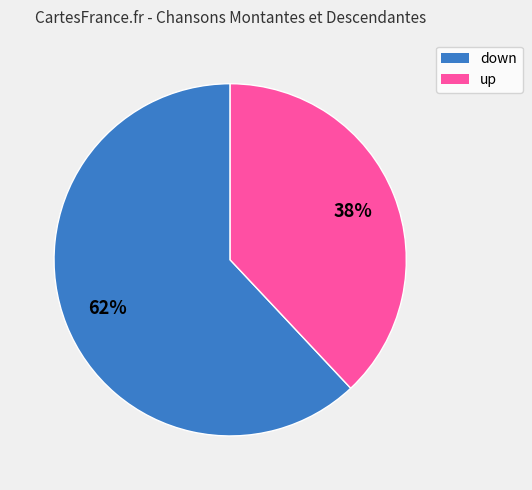

How many segments does this pie chart have?

2